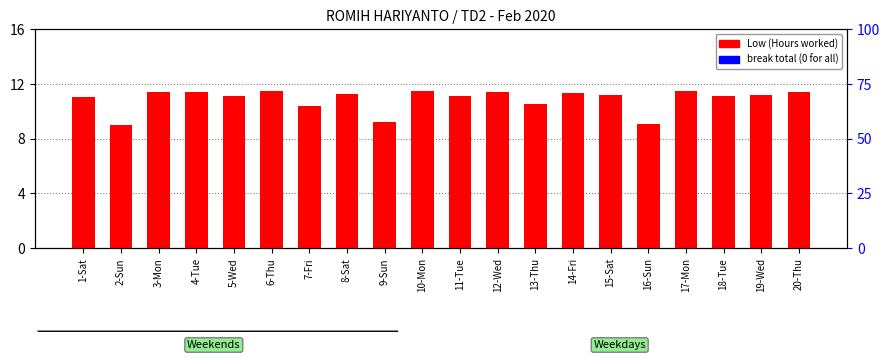

Reading left to right, list all the values displayed in this chart.

Low (Hours): 1-Sat=11.0	2-Sun=9.0	3-Mon=11.4	4-Tue=11.4	5-Wed=11.1	6-Thu=11.5	7-Fri=10.4	8-Sat=11.2	9-Sun=9.2	10-Mon=11.5	11-Tue=11.1	12-Wed=11.4	13-Thu=10.5	14-Fri=11.3	15-Sat=11.2	16-Sun=9.1	17-Mon=11.5	18-Tue=11.1	19-Wed=11.2	20-Thu=11.4
break total: 1-Sat=0.0	2-Sun=0.0	3-Mon=0.0	4-Tue=0.0	5-Wed=0.0	6-Thu=0.0	7-Fri=0.0	8-Sat=0.0	9-Sun=0.0	10-Mon=0.0	11-Tue=0.0	12-Wed=0.0	13-Thu=0.0	14-Fri=0.0	15-Sat=0.0	16-Sun=0.0	17-Mon=0.0	18-Tue=0.0	19-Wed=0.0	20-Thu=0.0